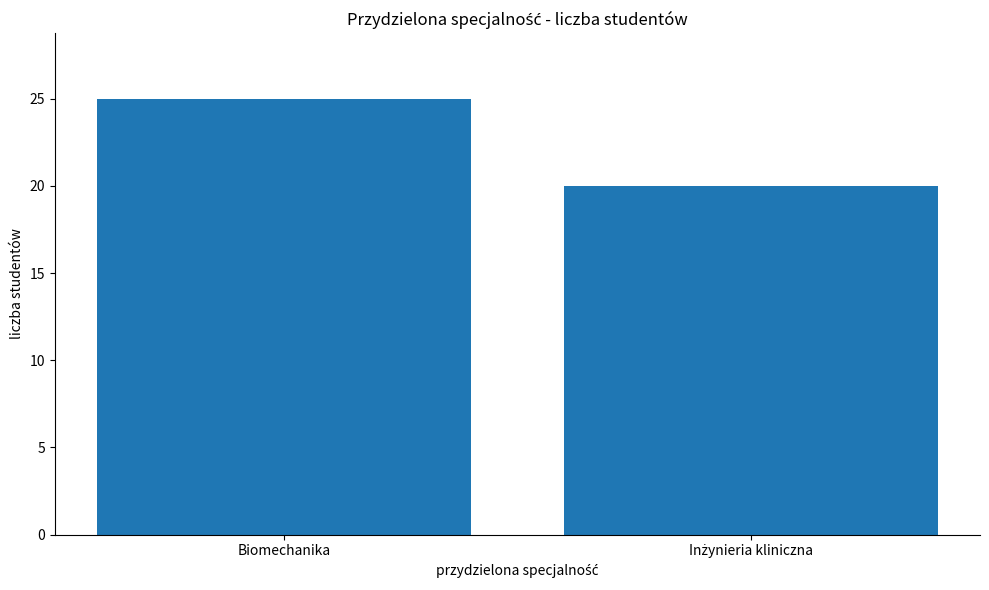

The value at Biomechanika is 25. True or false?

True